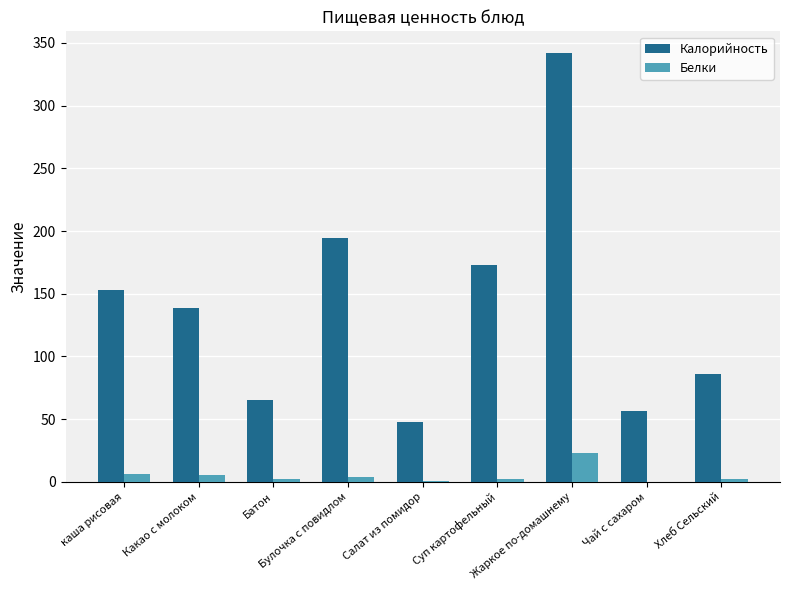

Which series has the largest total across all categories?

Калорийность